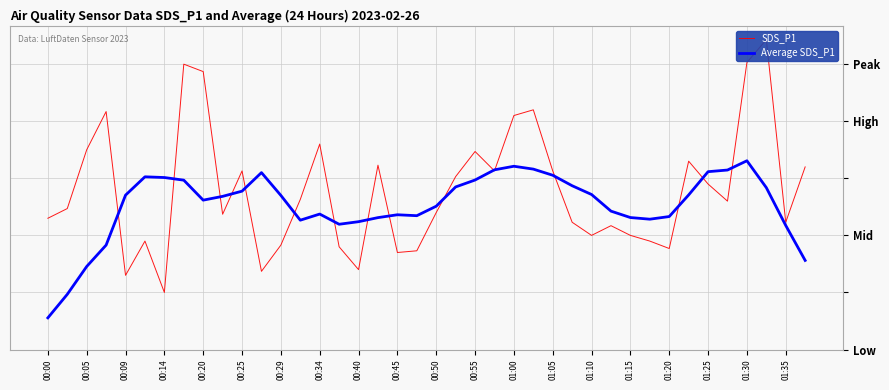

What is the sum of all Average SDS_P1 values?

181.2